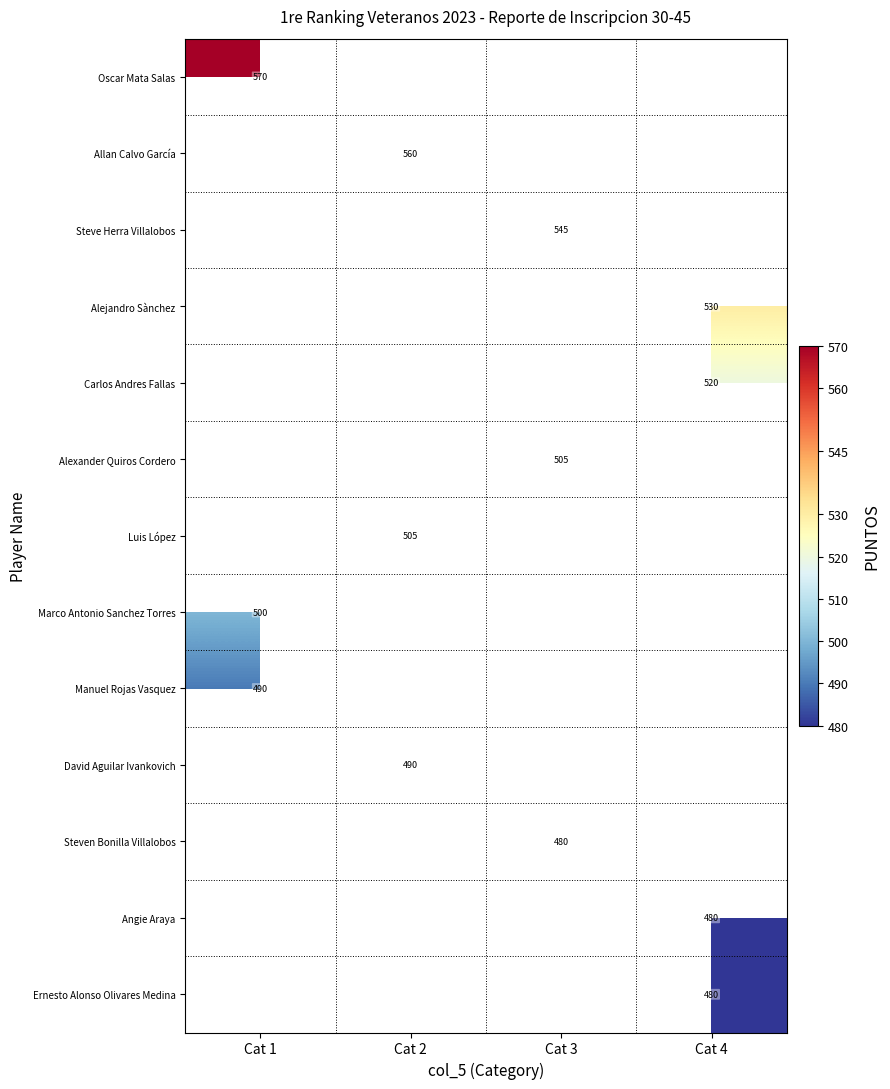

The value of Allan Calvo García at Cat 2 is 560. True or false?

True